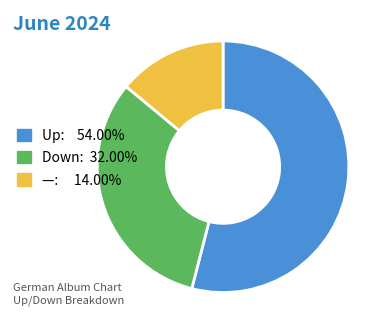

What is the ratio of the value at Down: 32.00% to the value at —: 14.00%?

2.3